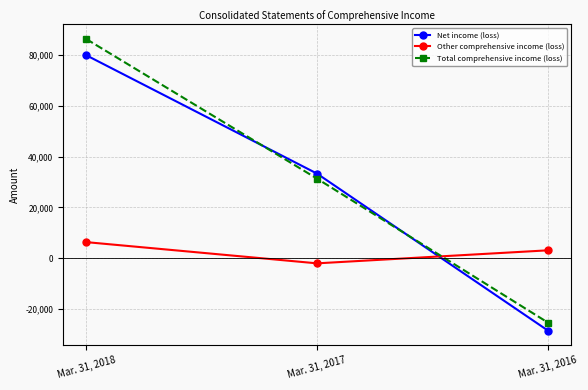

What are all the series names shown in the legend?

Net income (loss), Other comprehensive income (loss), Total comprehensive income (loss)